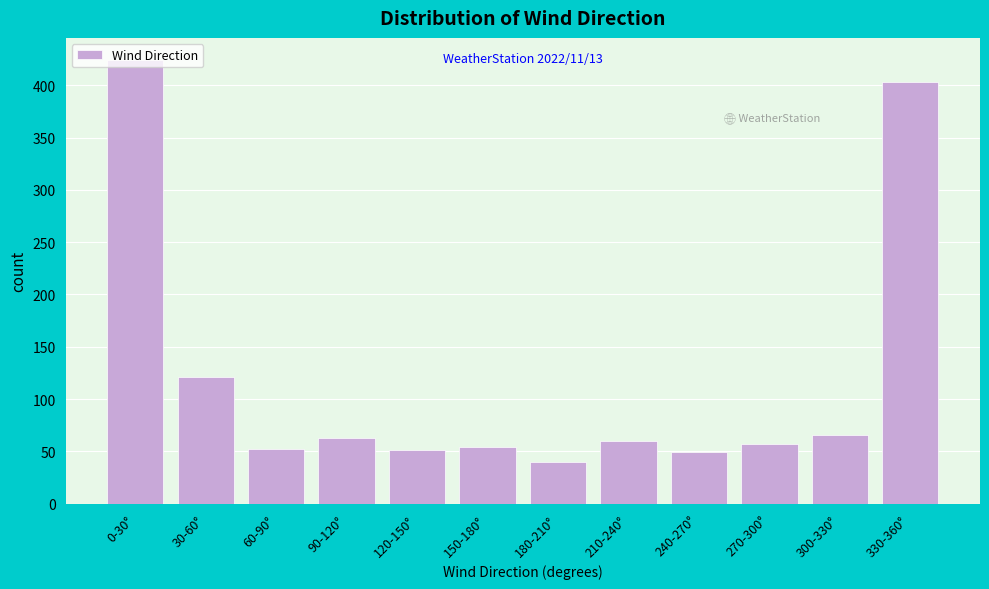

What is the change in value from 30-60° to 330-360°?

+282